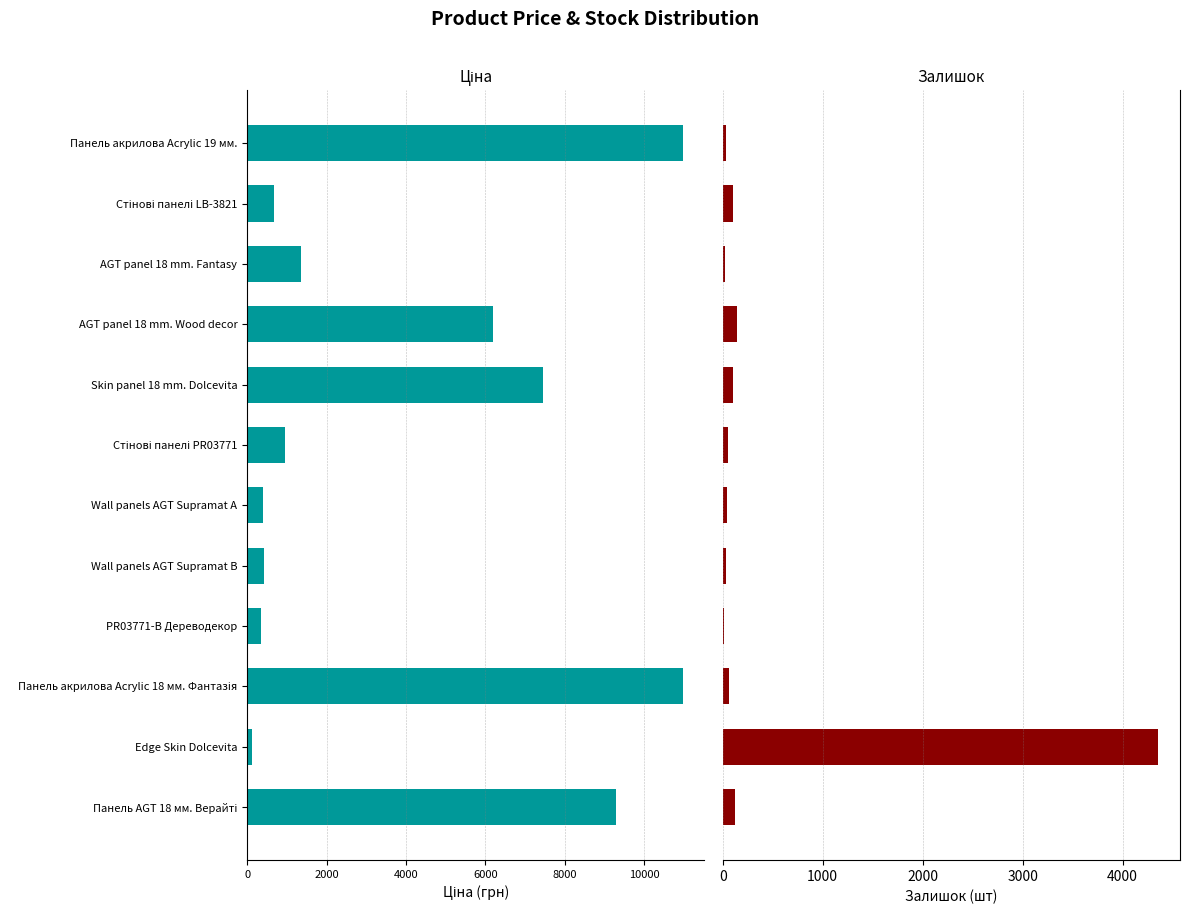

How many values in the Залишок series exceed 66?

5